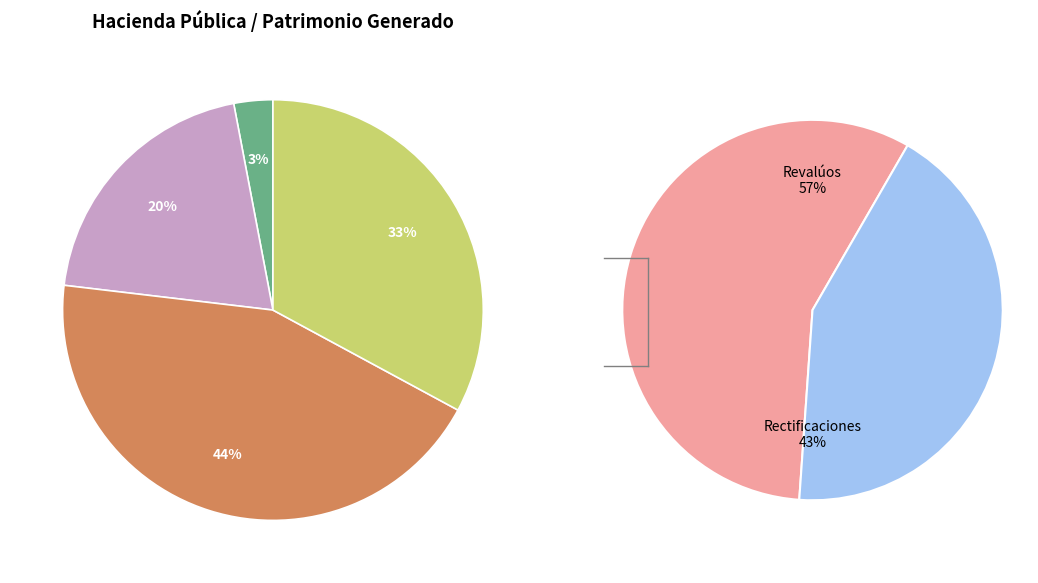

How many segments does this pie chart have?

4